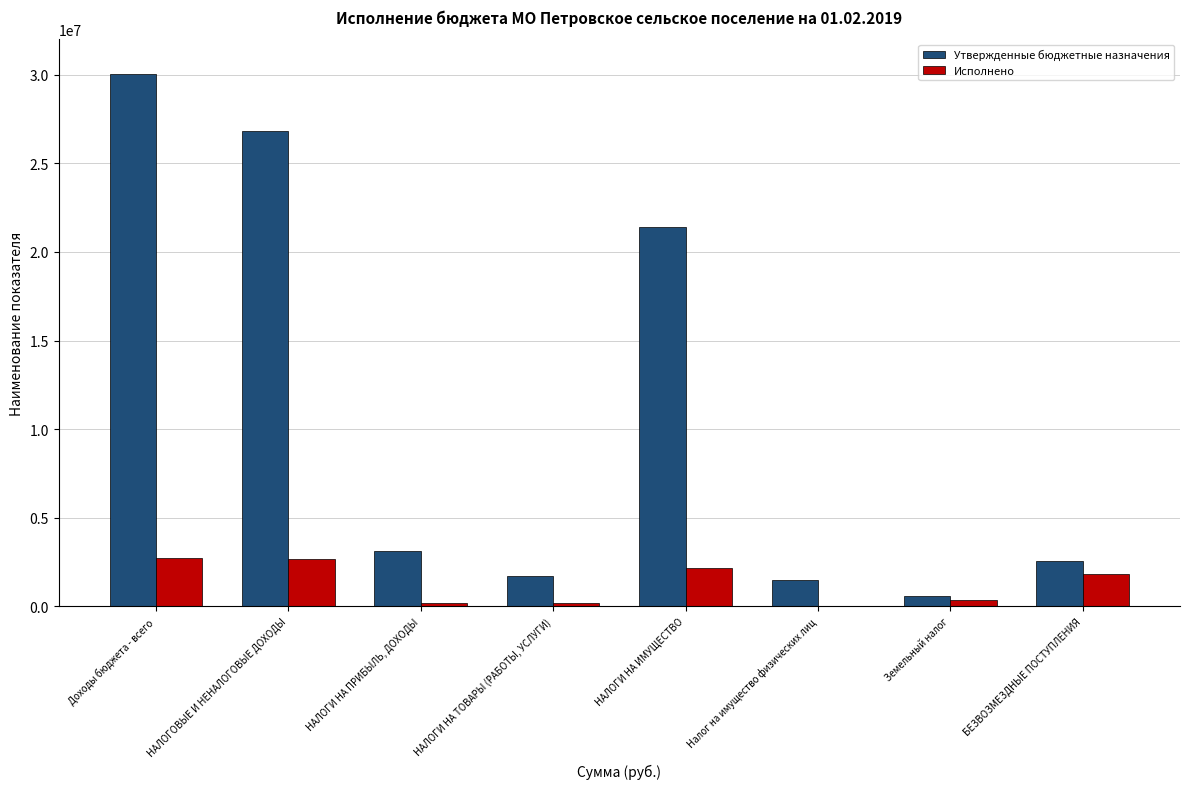

Does the chart contain stacked bars?

No